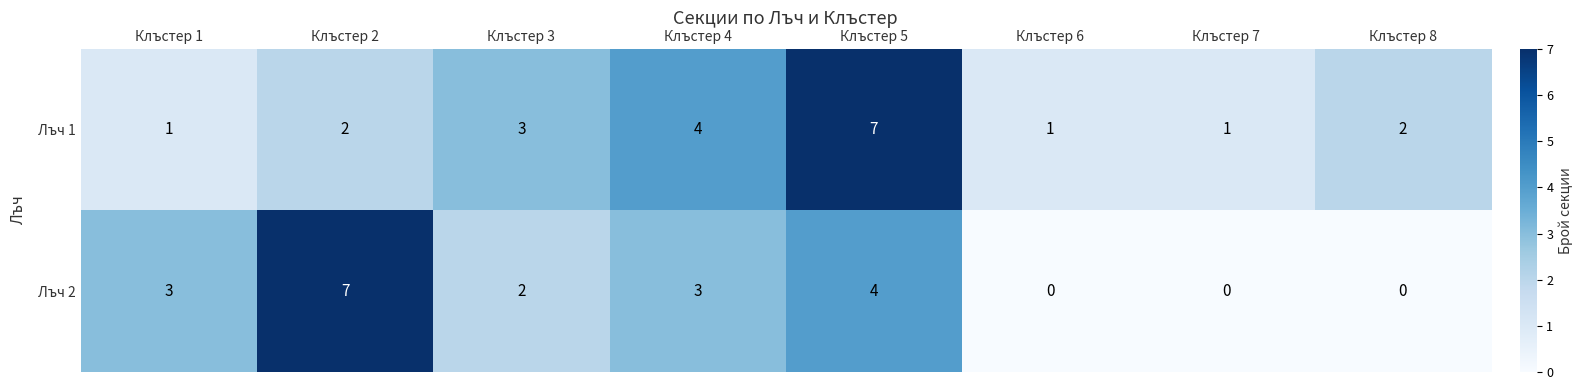

What is the sum of all Лъч 2 values?

19